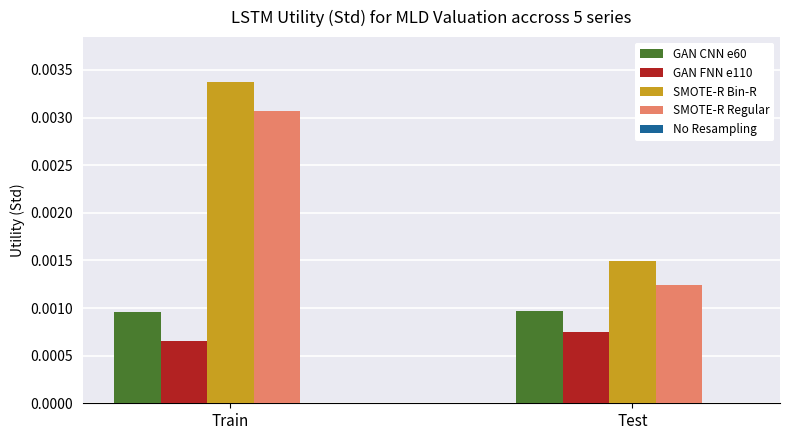

True or false: SMOTE-R Regular has a value of 0.0 at Train.

False